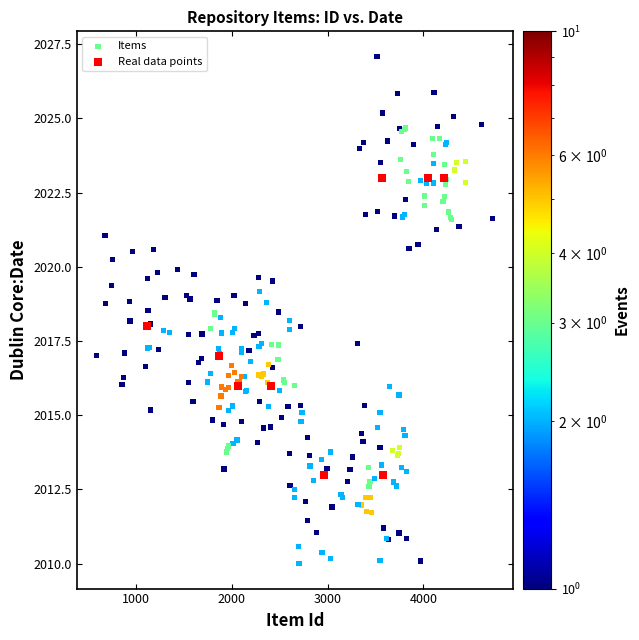

Which series has the largest Y range (max minus min)?

Items